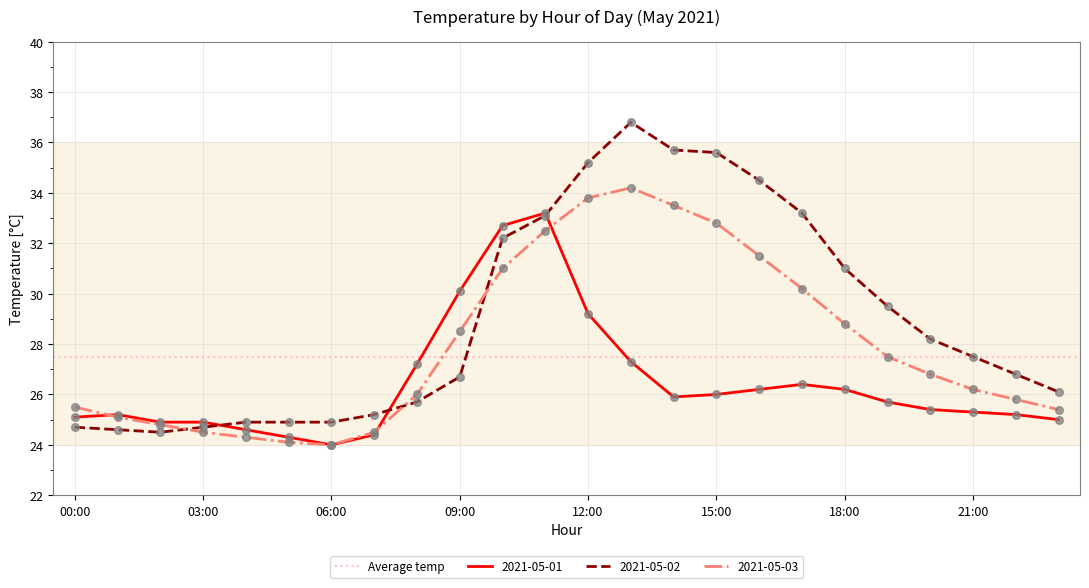

At which category is the sum across all series the highest?

11:00